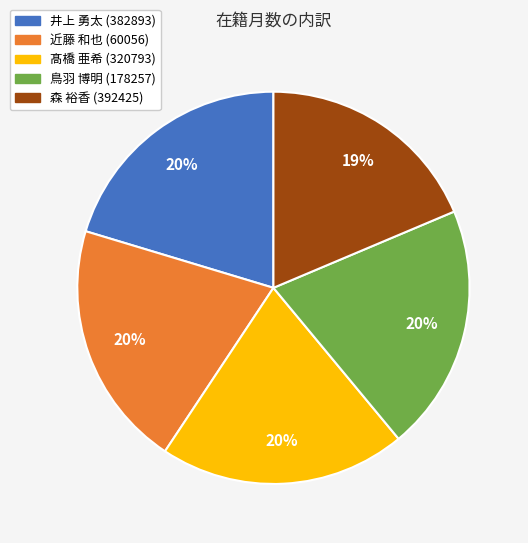

To the nearest percent, what portion does 井上 勇太 (382893) represent?

20%